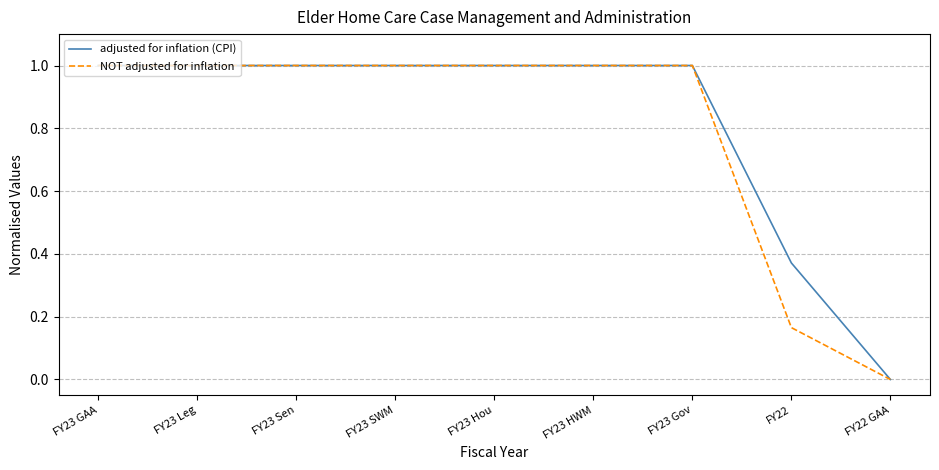

Is it true that NOT adjusted for inflation equals 0.4 at FY23 Gov?

False